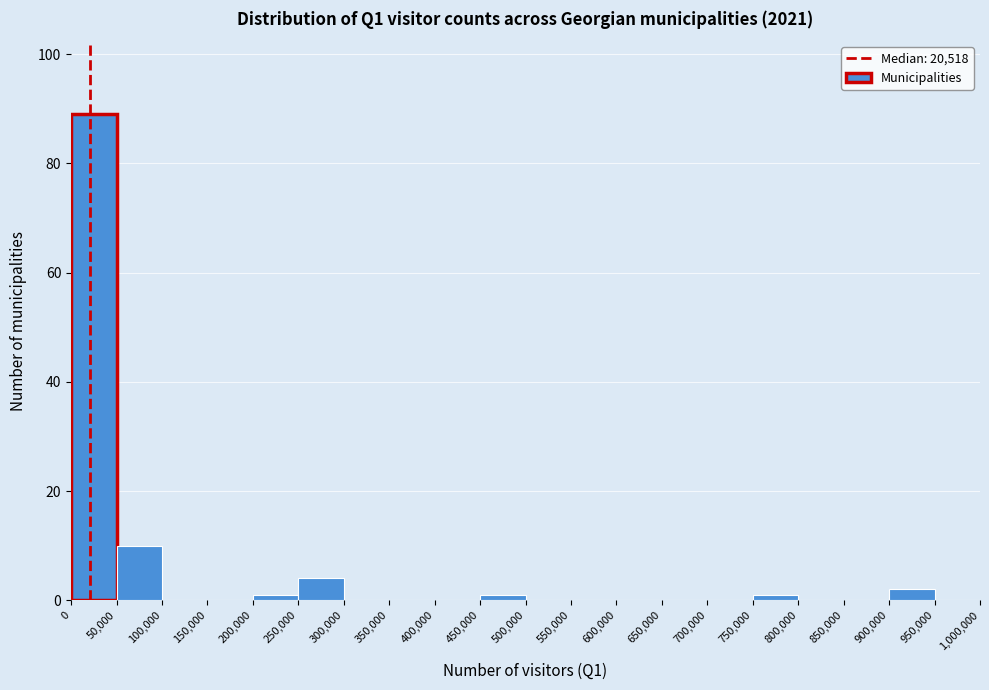

Reading left to right, transcribe this chart: for each bar, give the range it covers on the x-axis and its height. The values are not printed on the chart, so give them approximately, as read against the axis.

0 to 50,000: 90
50,000 to 100,000: 10
100,000 to 150,000: 0
150,000 to 200,000: 0
200,000 to 250,000: under 2
250,000 to 300,000: 4
300,000 to 350,000: 0
350,000 to 400,000: 0
400,000 to 450,000: 0
450,000 to 500,000: under 2
500,000 to 550,000: 0
550,000 to 600,000: 0
600,000 to 650,000: 0
650,000 to 700,000: 0
700,000 to 750,000: 0
750,000 to 800,000: under 2
800,000 to 850,000: 0
850,000 to 900,000: 0
900,000 to 950,000: 2
950,000 to 1,000,000: 0